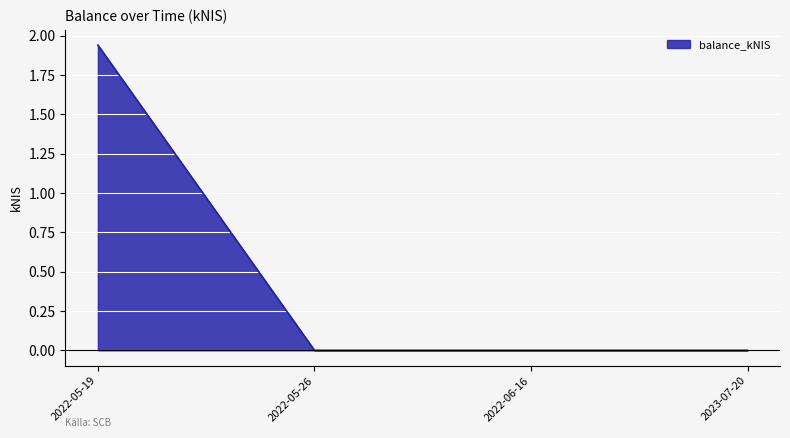

Count the number of categories in the chart.

4